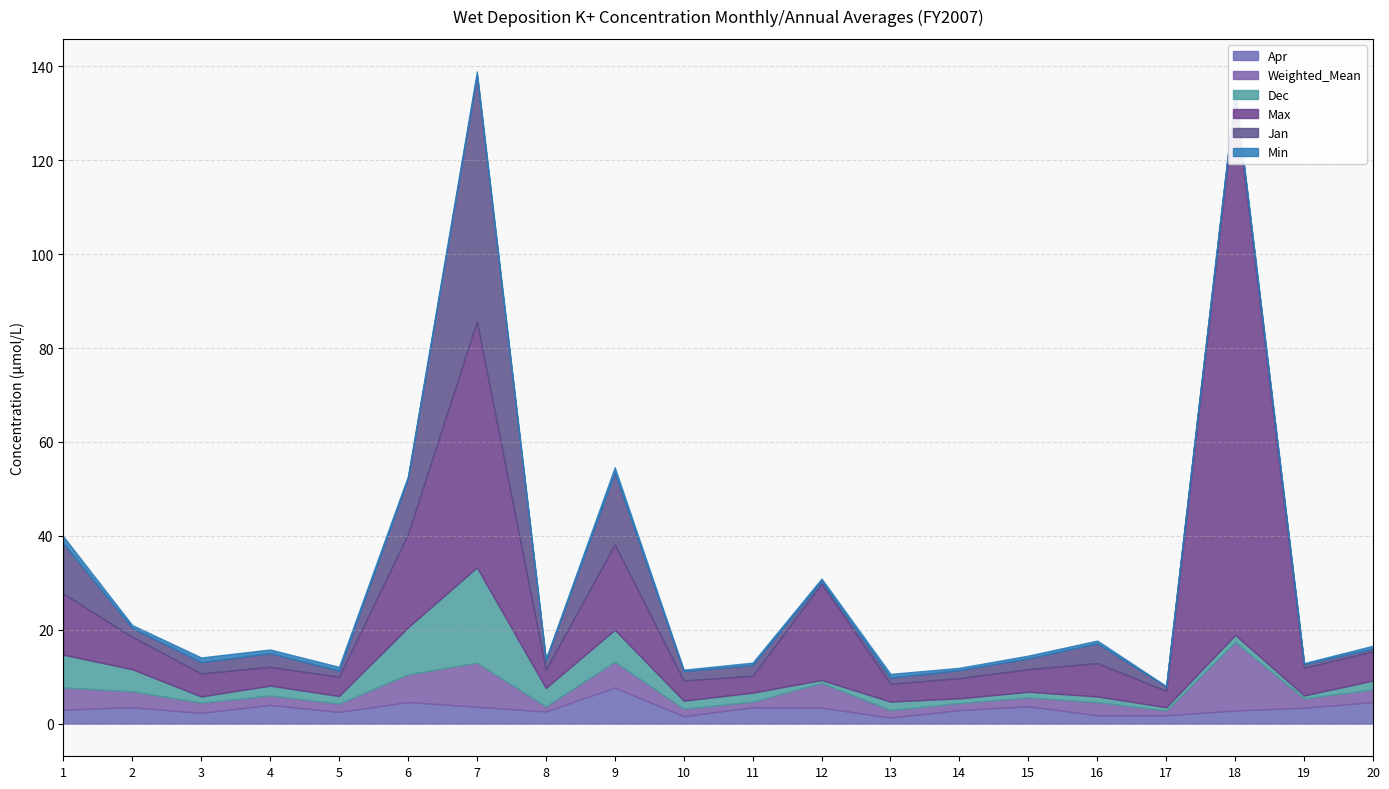

Which series has the largest total across all categories?

Max